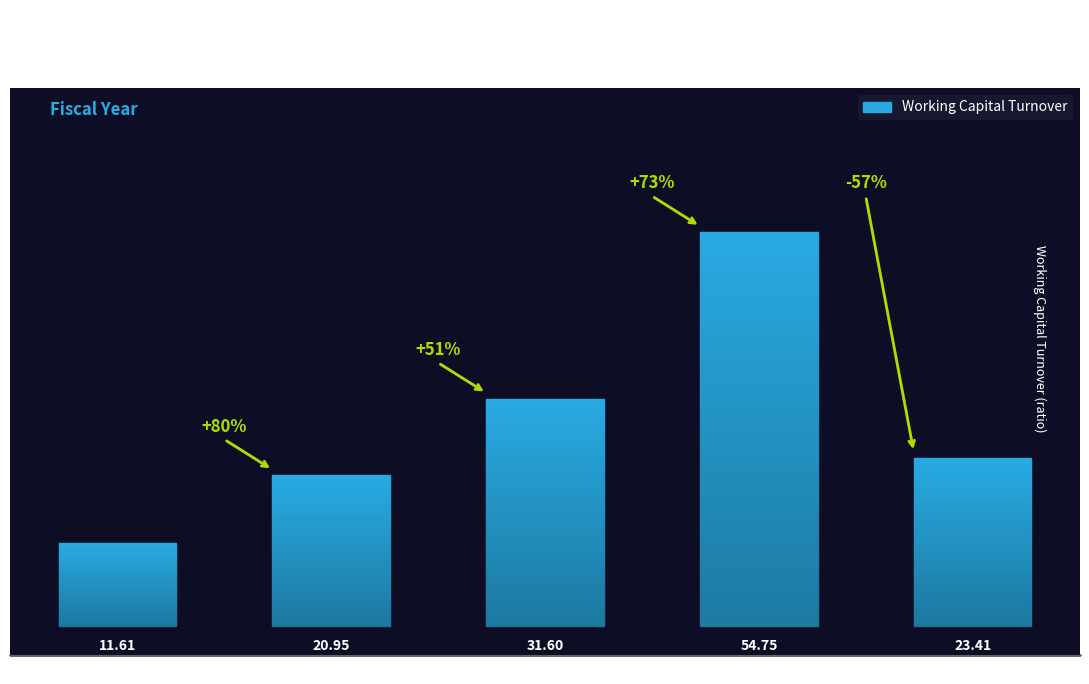

Where does the data first go above 23?

2019-02-02